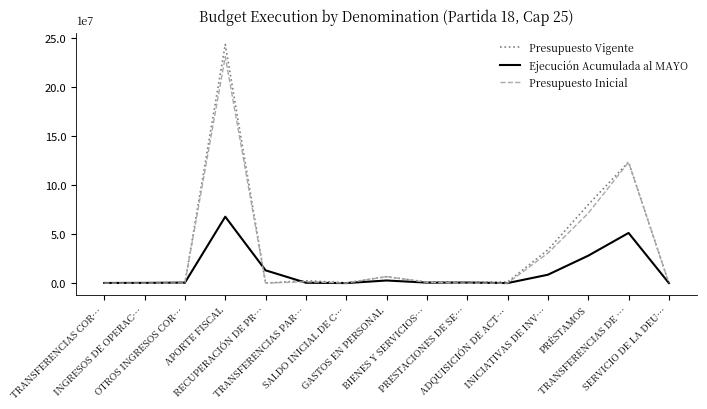

Where is the first local minimum for Ejecución Acumulada al MAYO?

SALDO INICIAL DE C…